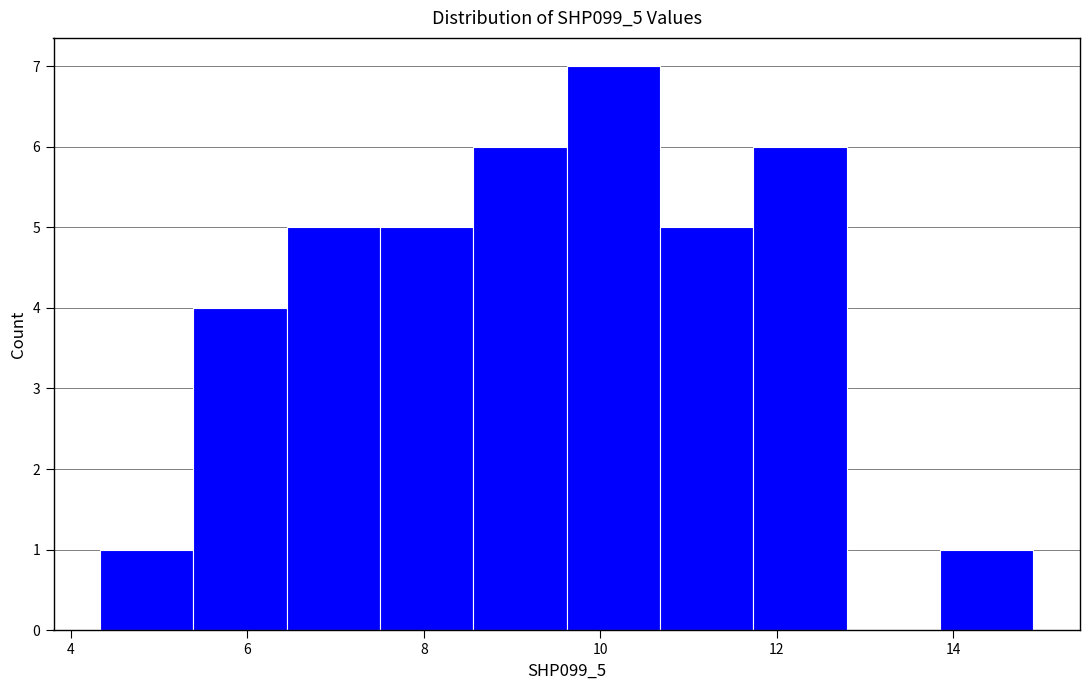

Reading left to right, list every bar in this chart as the range it spans on the x-axis followed by its height. Neither the bar edges nor the heights are printed on the chart, so give them approximately, as read against the axes.

4.4 to 5.4: 1
5.4 to 6.4: 4
6.4 to 7.6: 5
7.6 to 8.6: 5
8.6 to 9.6: 6
9.6 to 10.6: 7
10.6 to 11.8: 5
11.8 to 12.8: 6
12.8 to 13.8: 0
13.8 to 15.0: 1